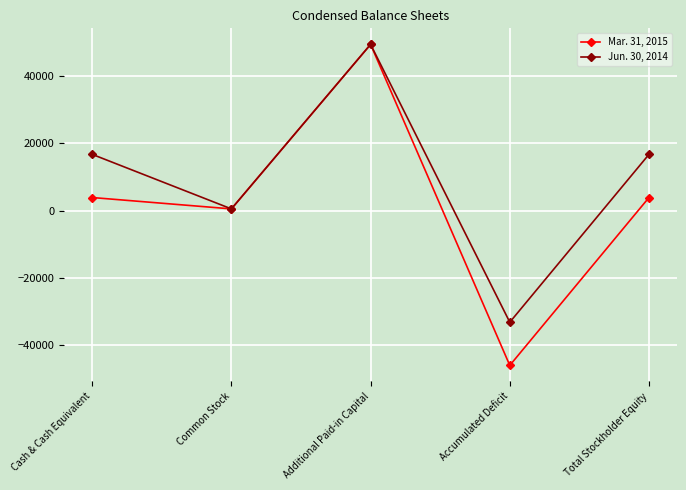

True or false: Mar. 31, 2015 has a value of 3885 at Cash & Cash Equivalent.

True